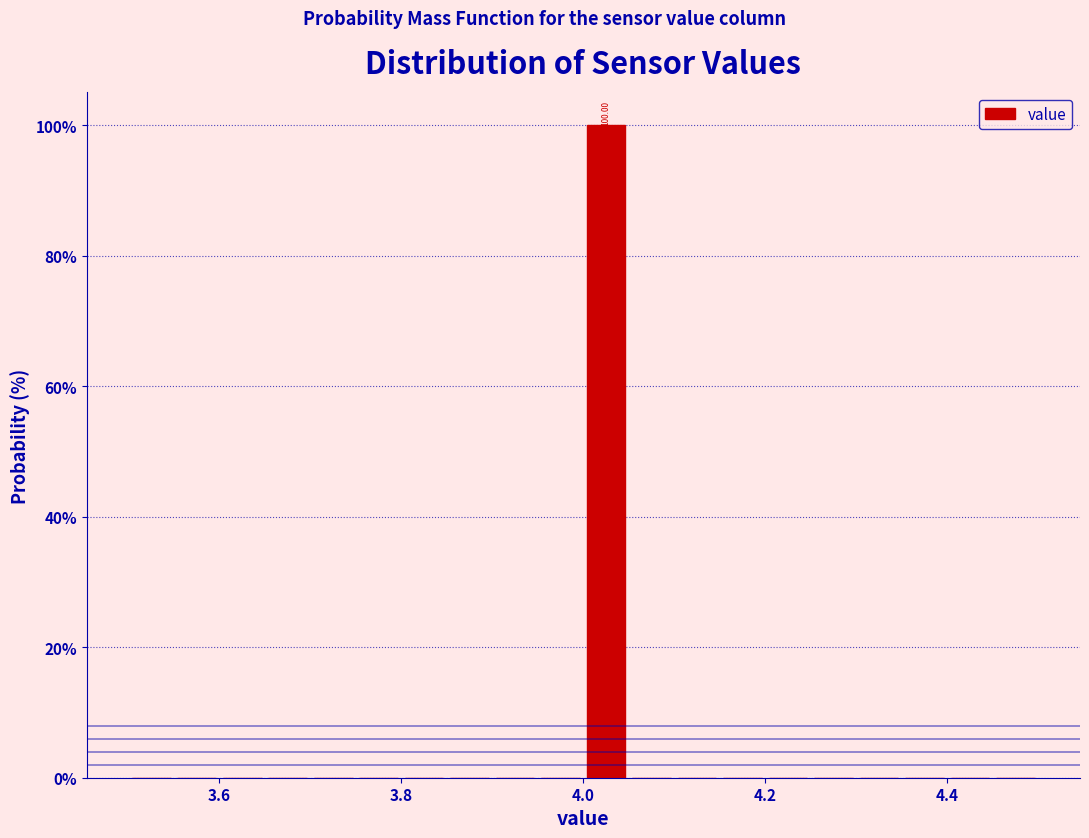

Read against the x-axis, roughly where is the centre of the tallest bar?

4.02